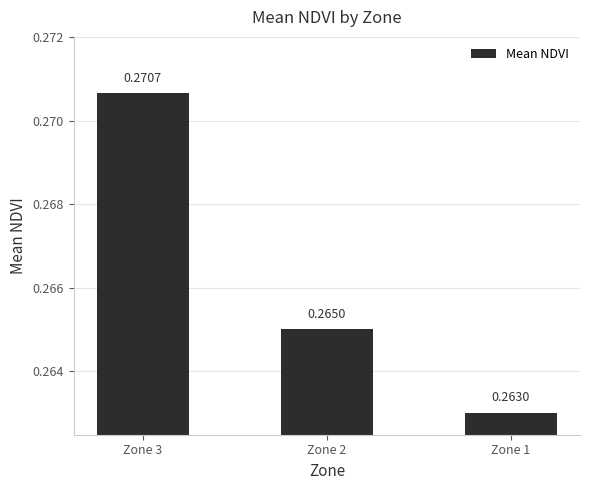

List the labels in order of value, largest first.

Zone 3, Zone 2, Zone 1